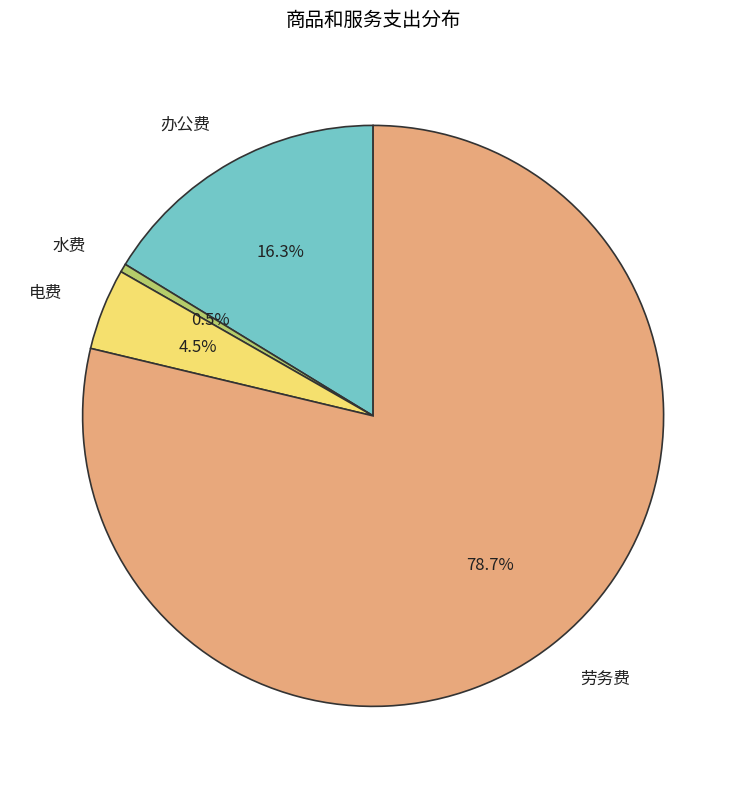

Is 电费 the majority of the pie?

No